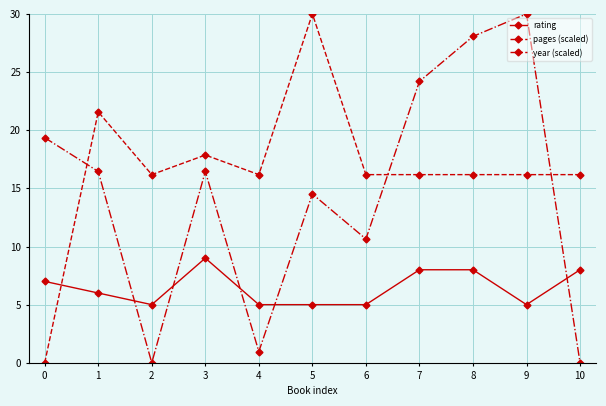

What is the difference between the highest and lowest values at 3?

8.9